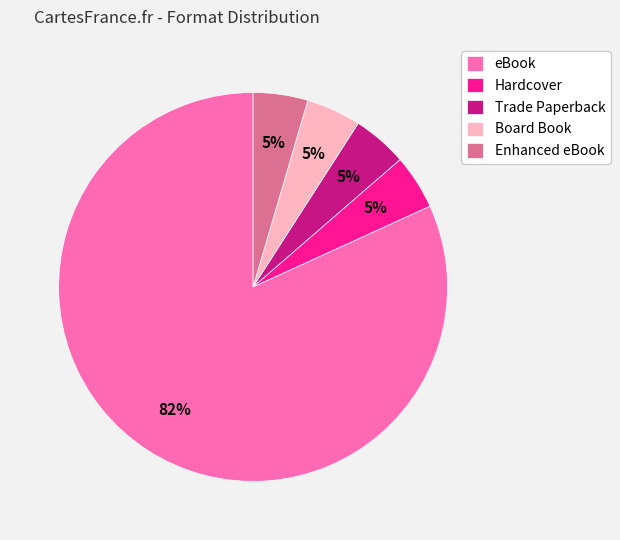

Is the sum of Hardcover and Trade Paperback greater than half?

No